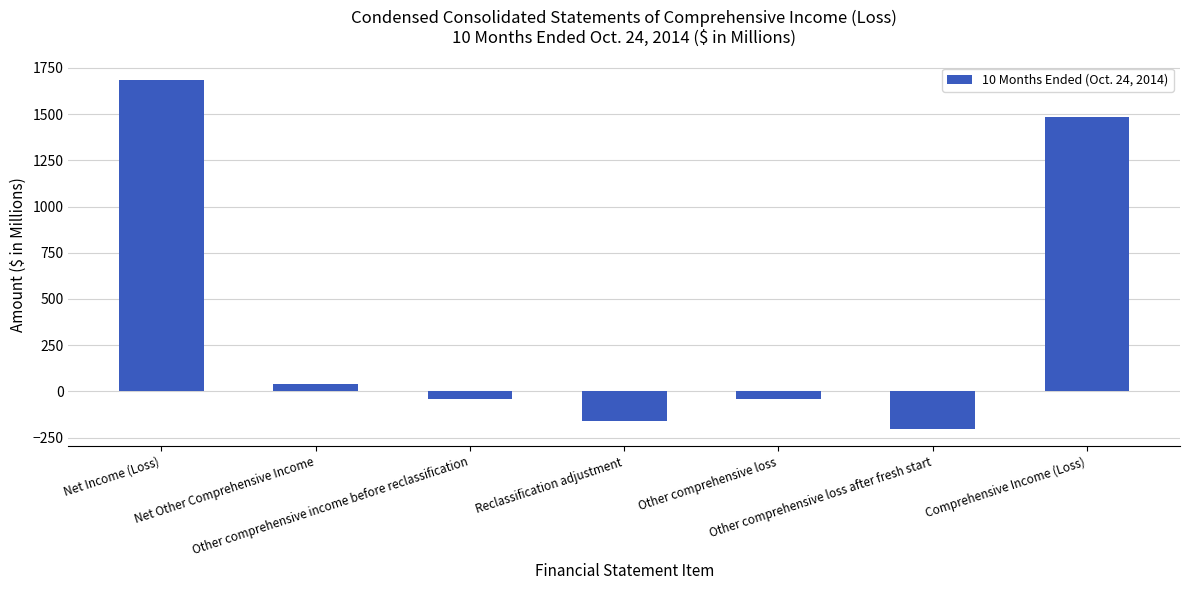

The value at Reclassification adjustment is -252. True or false?

False